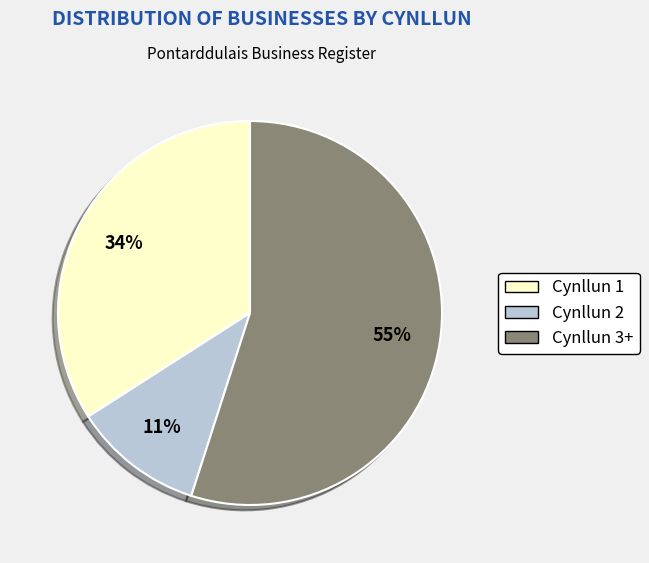

To the nearest percent, what is the average slice percentage?

33%